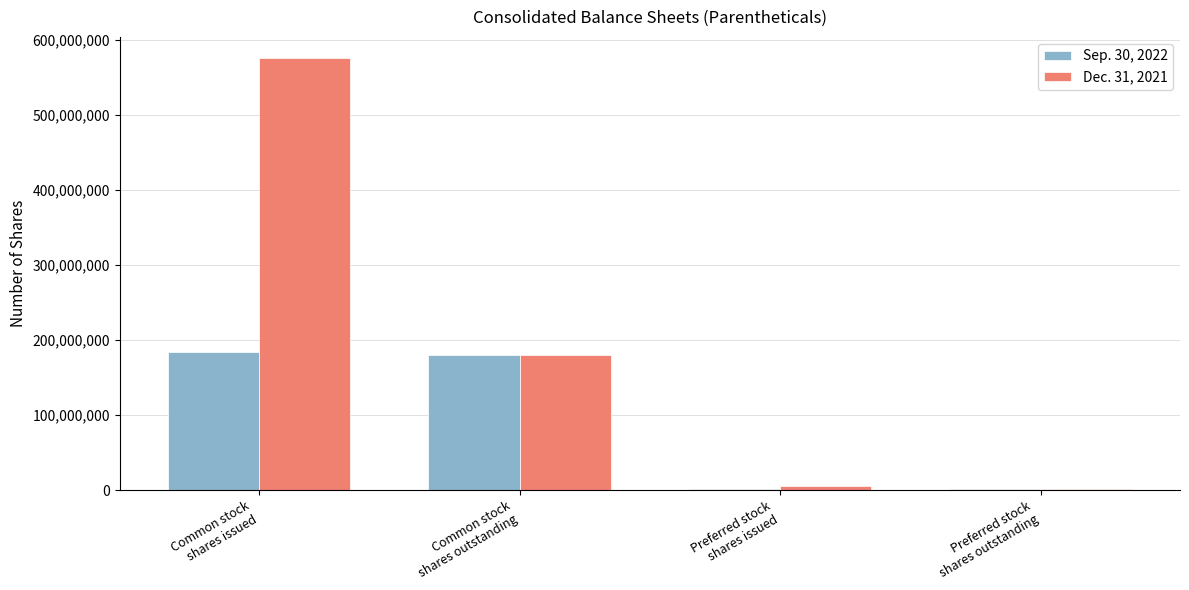

What is the sum of the Sep. 30, 2022 values at Common stock
shares issued and Preferred stock
shares issued?

185281560